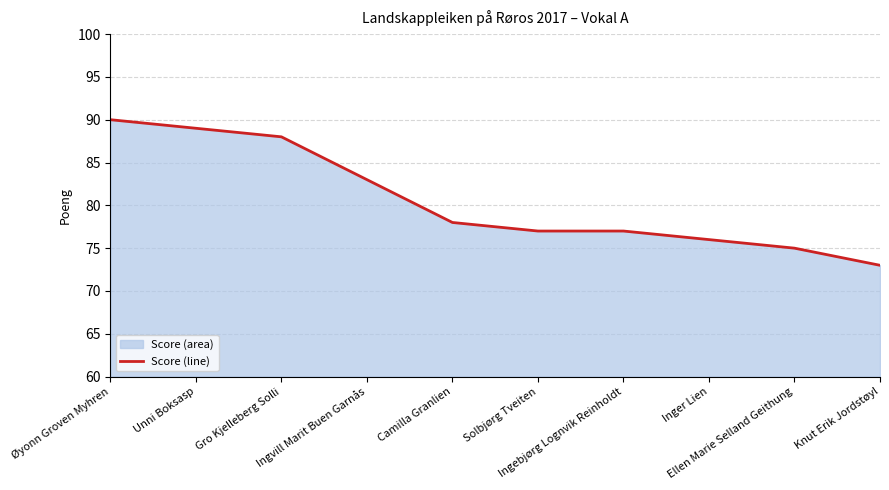

What is the minimum value shown in the chart?

73